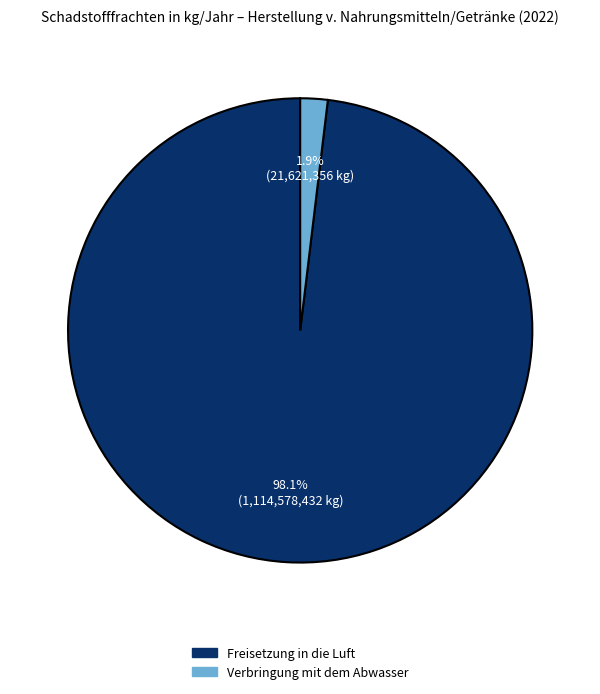

Does any single category account for the majority?

Yes